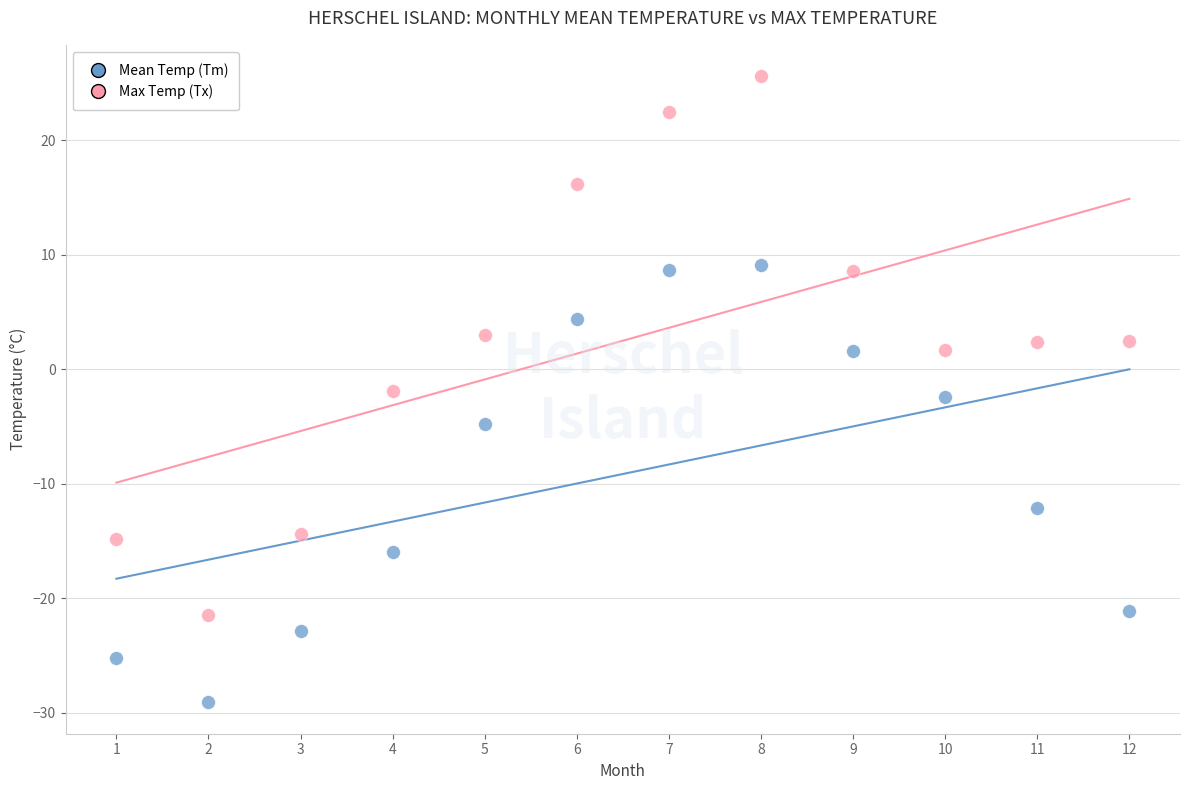

Which series contains the lowest Y value?

Mean Temp (Tm)